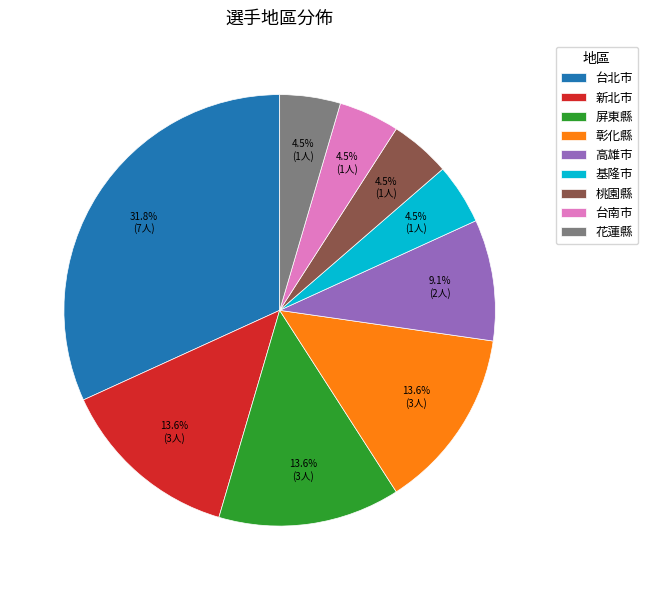

To the nearest percent, what is the difference between the largest and smallest slice percentages?

27%